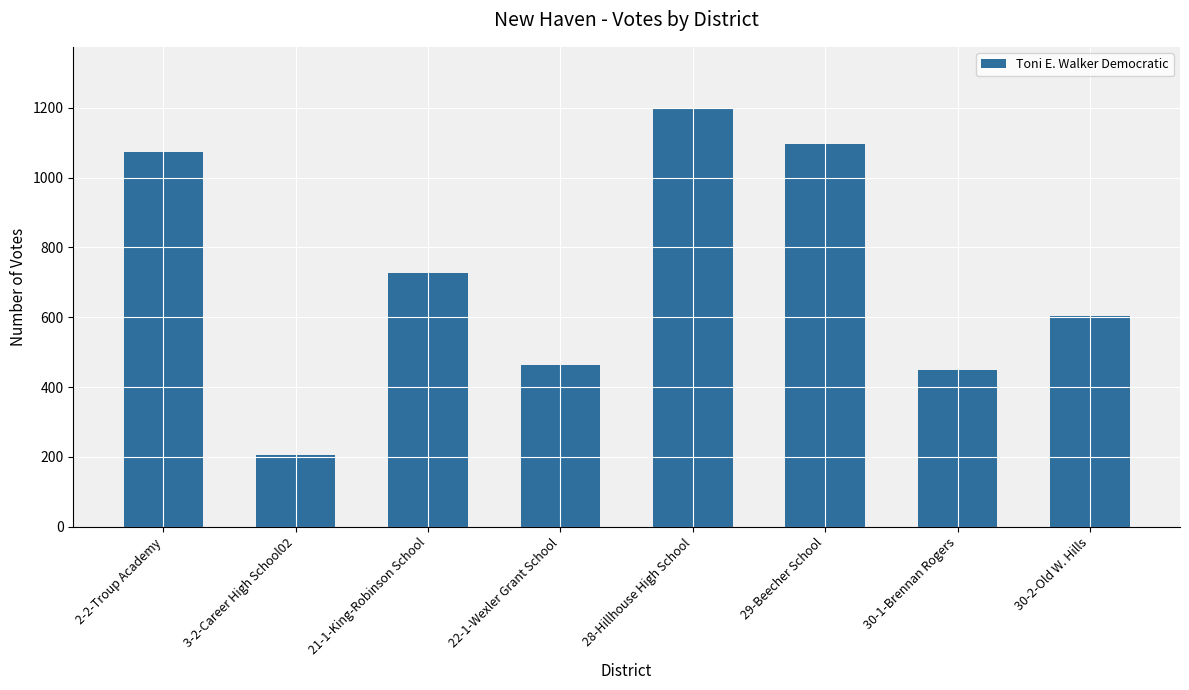

What is the difference between the maximum and minimum values?

988